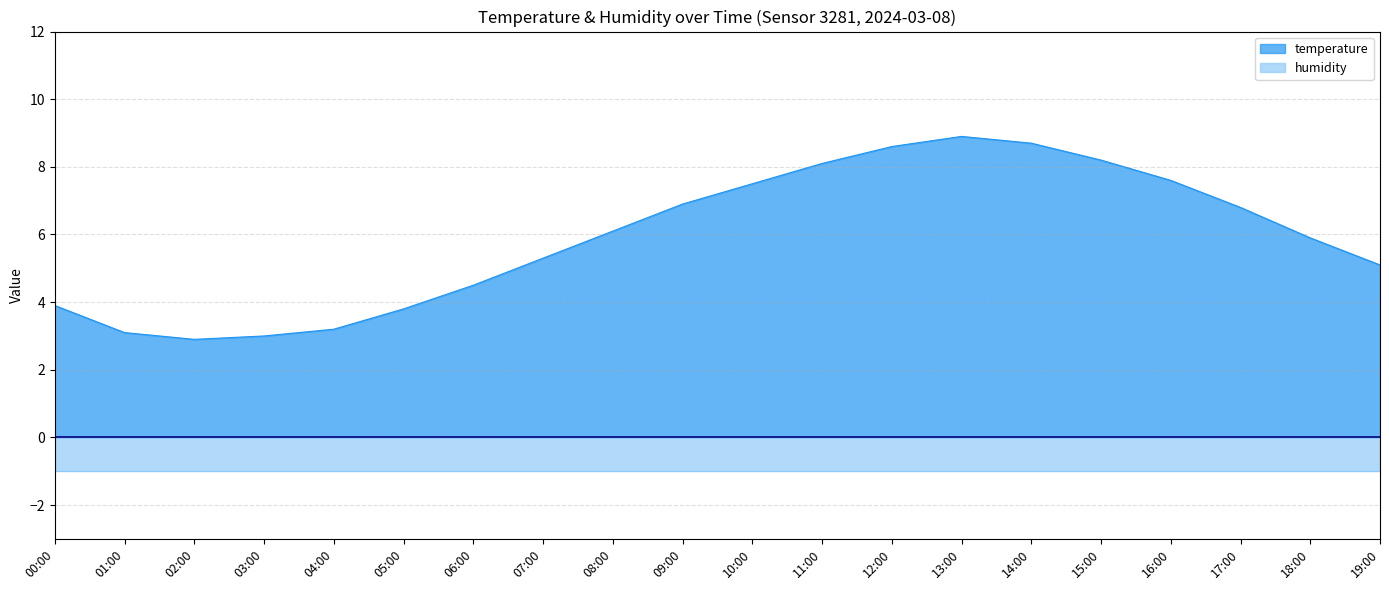

What is the approximate value at 19:00?

5.1